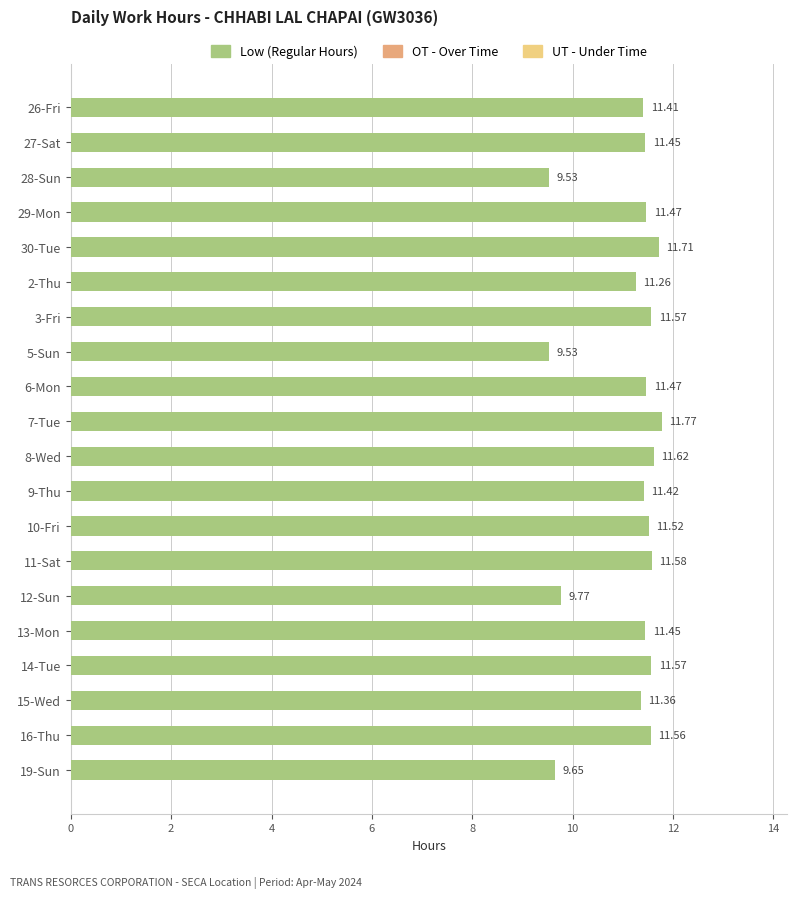

Between 13-Mon and 8-Wed, which is larger?

8-Wed